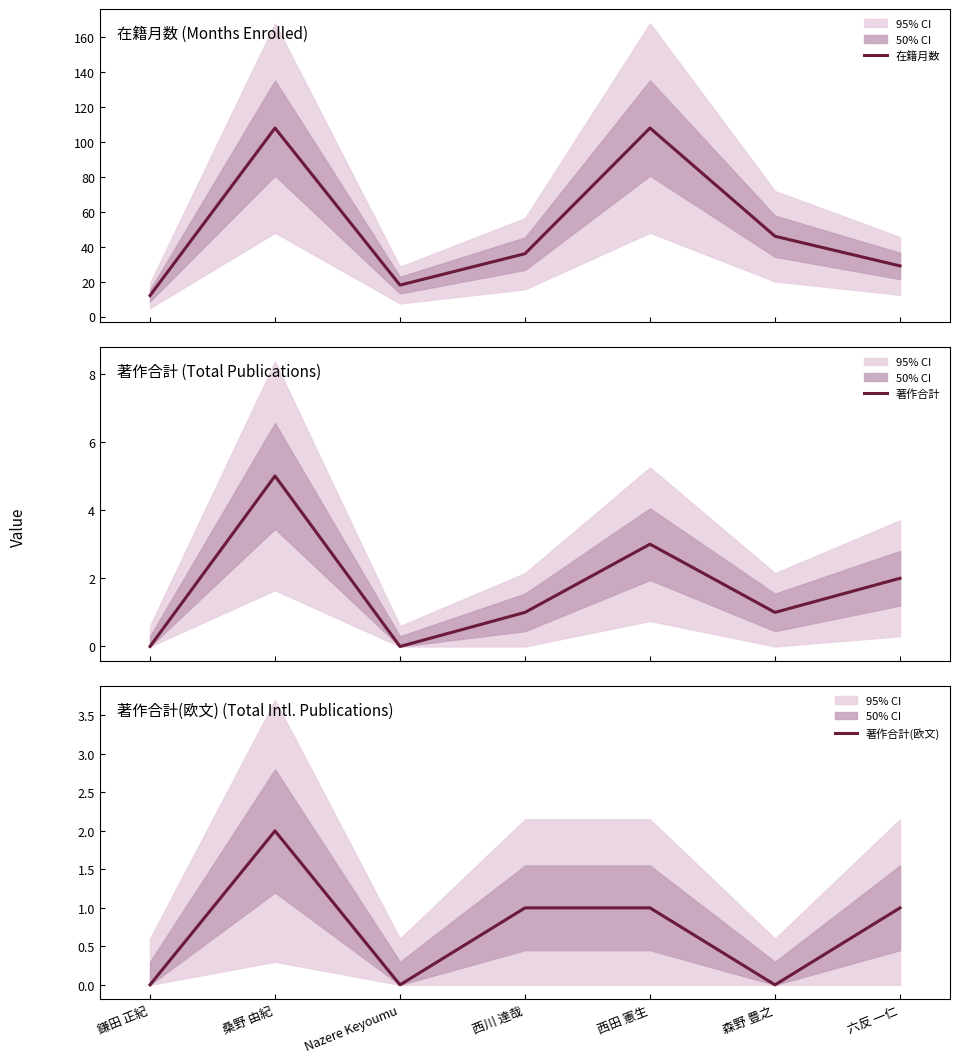

What is the label of the 7th point from the right?

鎌田 正紀